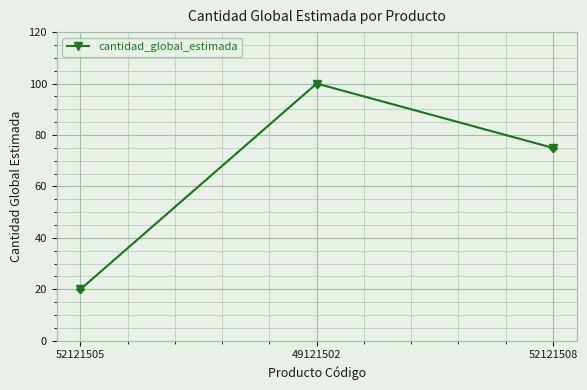

What position from the left is 52121505?

1